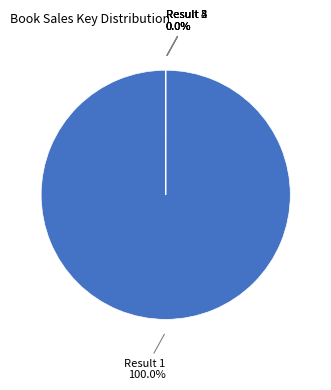

Is it true that 1 is 99% of the pie?

False